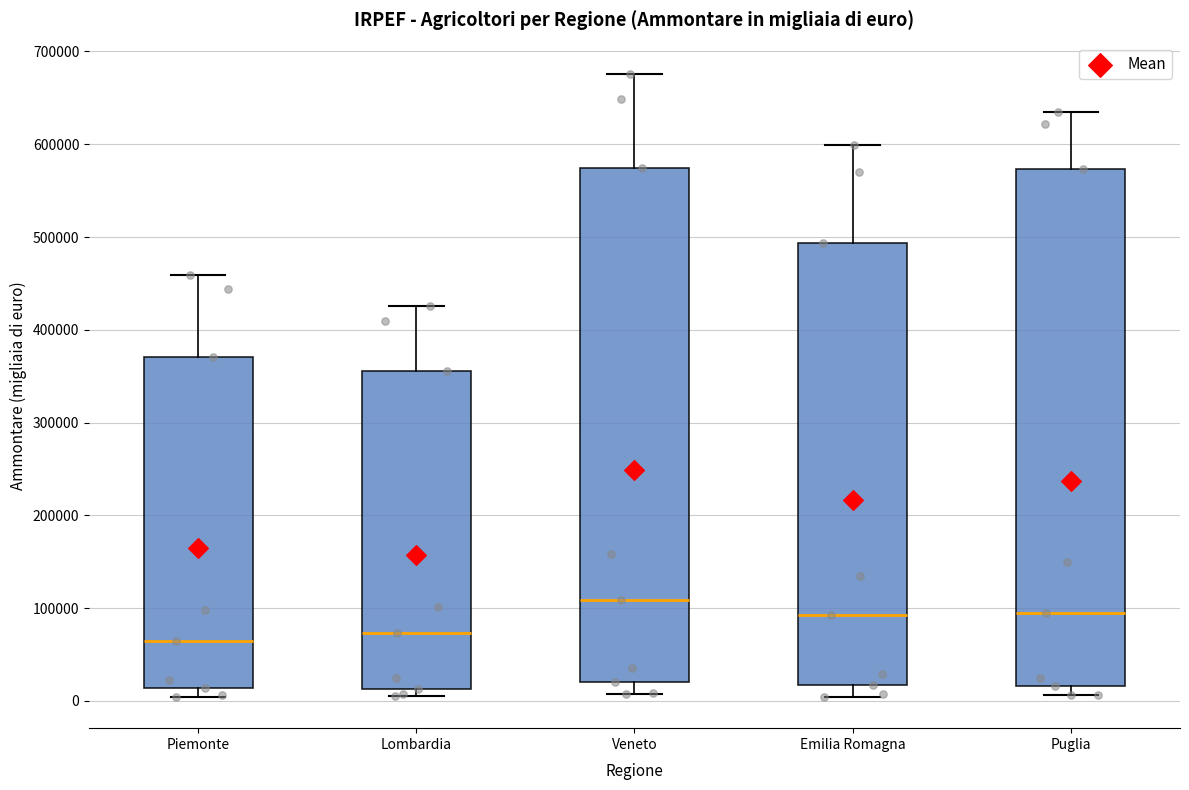

Reading left to right, transcribe this box plot: for each box, give where its median line is, the range the box spans, and where its two whiskers end, as read against the y-axis. The values are not printed on the chart, so give them approximately, as read against the axis.

Piemonte: median 60000, box 10000 to 370000, whiskers 0 to 460000
Lombardia: median 70000, box 10000 to 360000, whiskers 10000 (just below the box's lower edge) to 430000
Veneto: median 110000, box 20000 to 570000, whiskers 10000 to 680000
Emilia Romagna: median 90000, box 20000 to 490000, whiskers 0 to 600000
Puglia: median 90000, box 20000 to 570000, whiskers 10000 to 640000